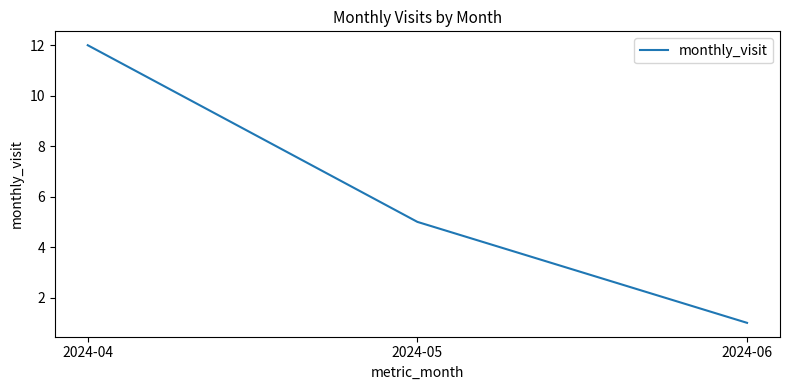

Reading left to right, transcribe all the data shown in this chart.

12	5	1